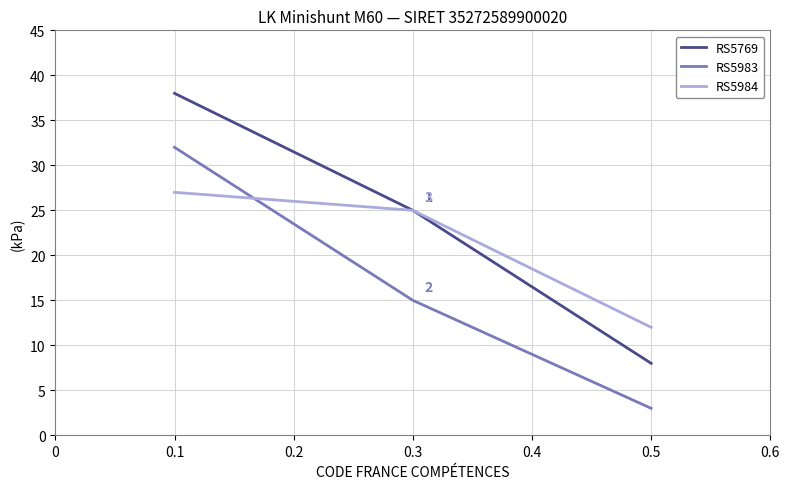

Reading left to right, extract all data points from this chart.

RS5769: 38	25	8
RS5983: 32	15	3
RS5984: 27	25	12